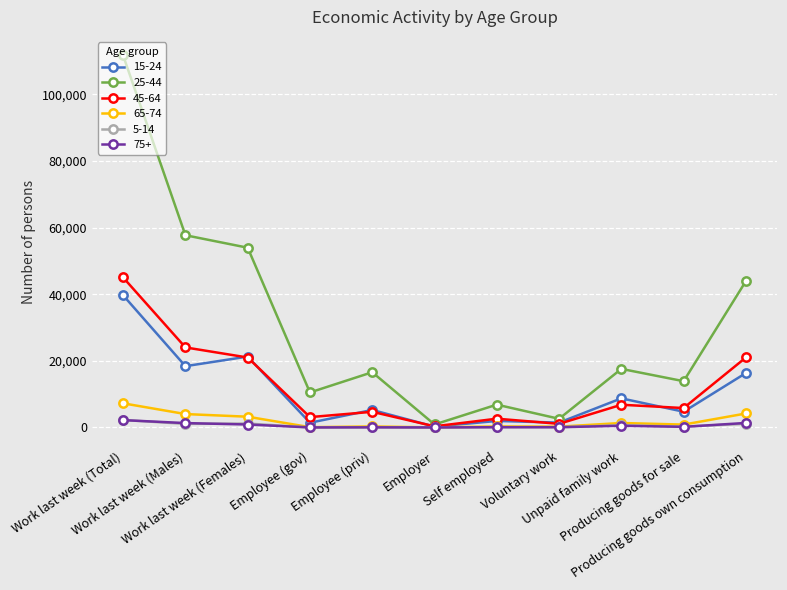

At how many categories does at least one series exceed 26915?

4